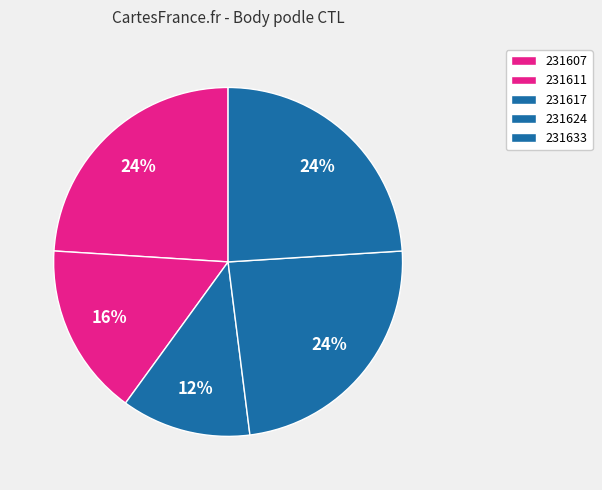

Count the number of slices in the pie.

5